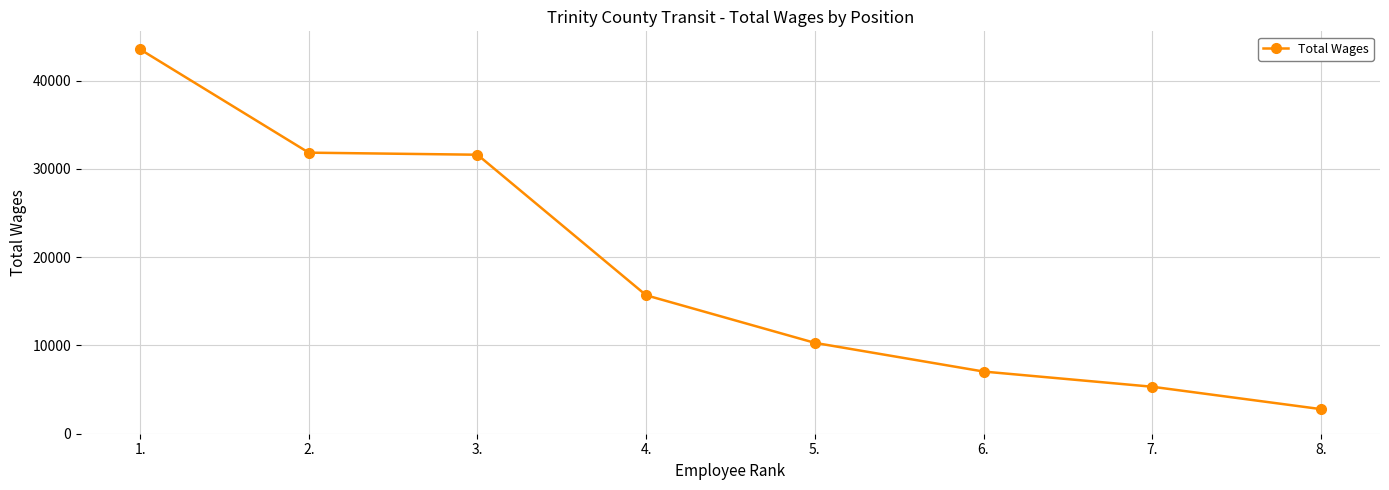

What is the ratio of the value at 4. to the value at 1.?

0.4